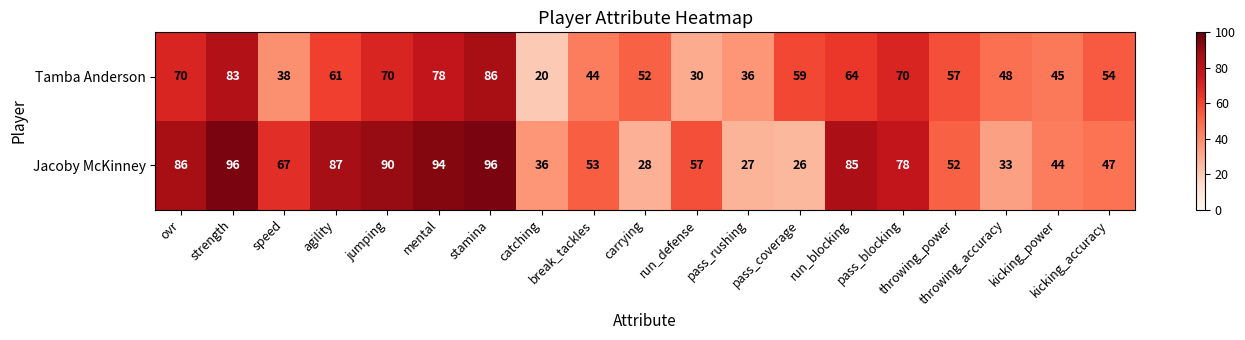

Which series has the largest range (max minus min)?

Jacoby McKinney